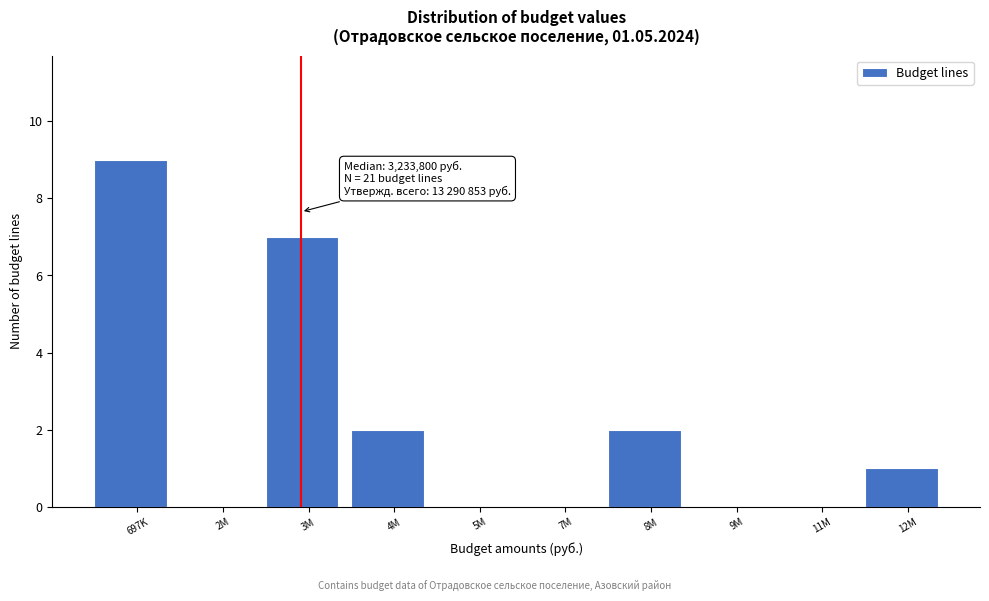

Reading left to right, transcribe all the data shown in this chart.

697K=9	2M=0	3M=7	4M=2	5M=0	7M=0	8M=2	9M=0	11M=0	12M=1